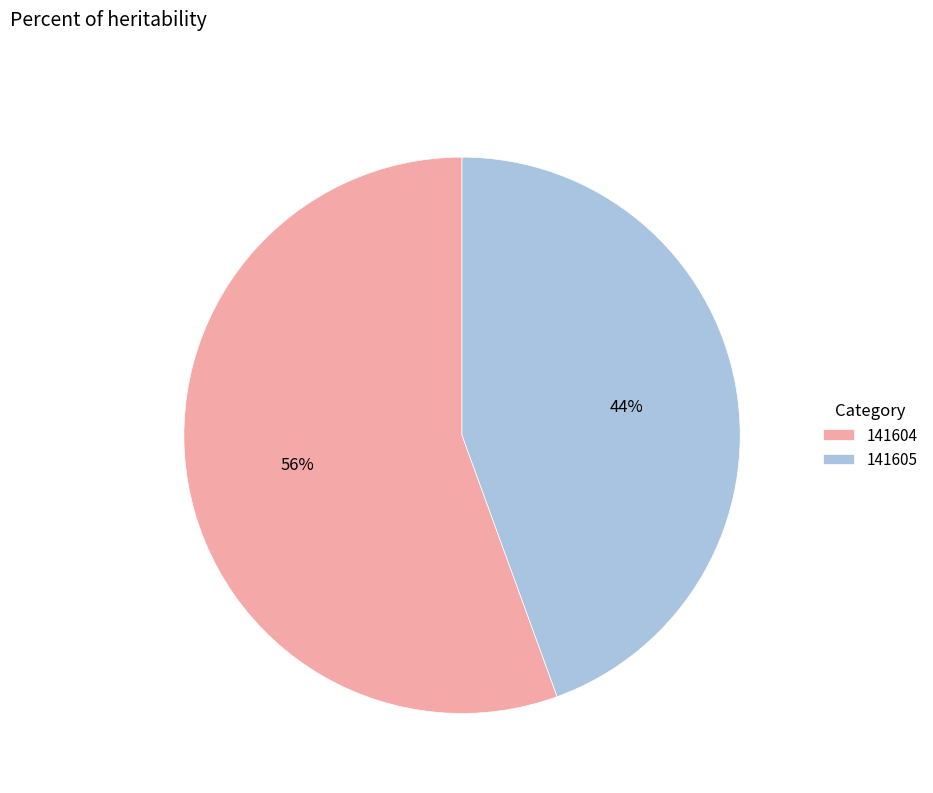

To the nearest percent, what is the combined percentage of 141605 and 141604?

100%